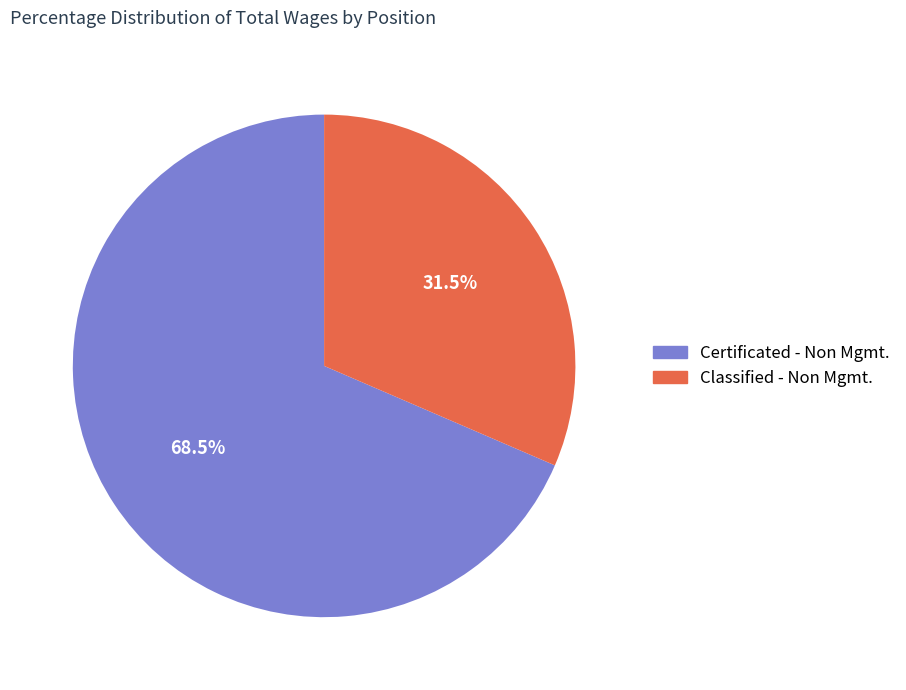

To the nearest percent, what is the average slice percentage?

50%